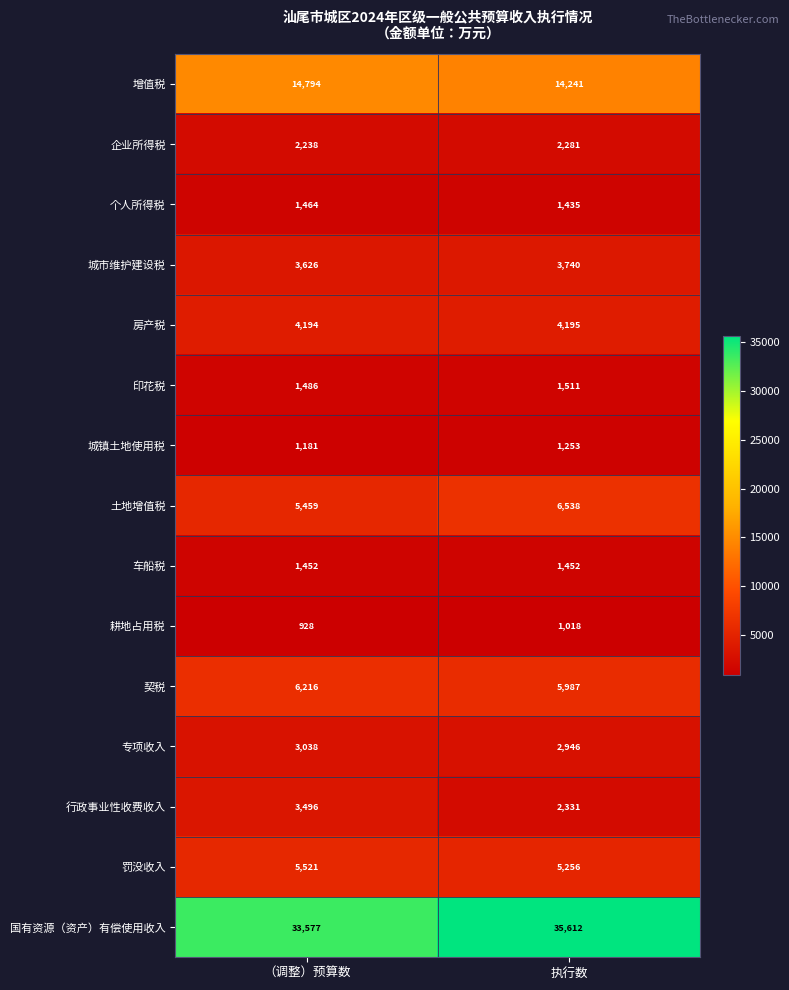

What is the spread (max minus min) of values at （调整）预算数?

32649